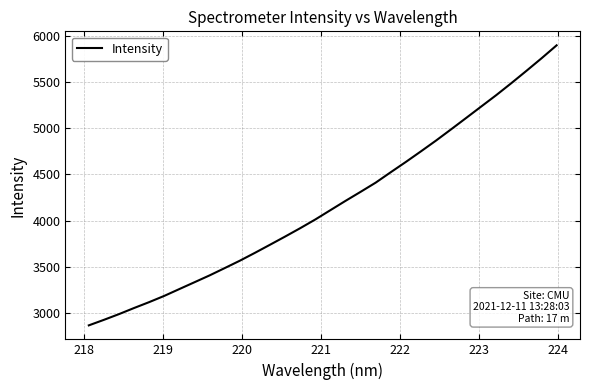

What is the maximum value shown in the chart?

5893.9